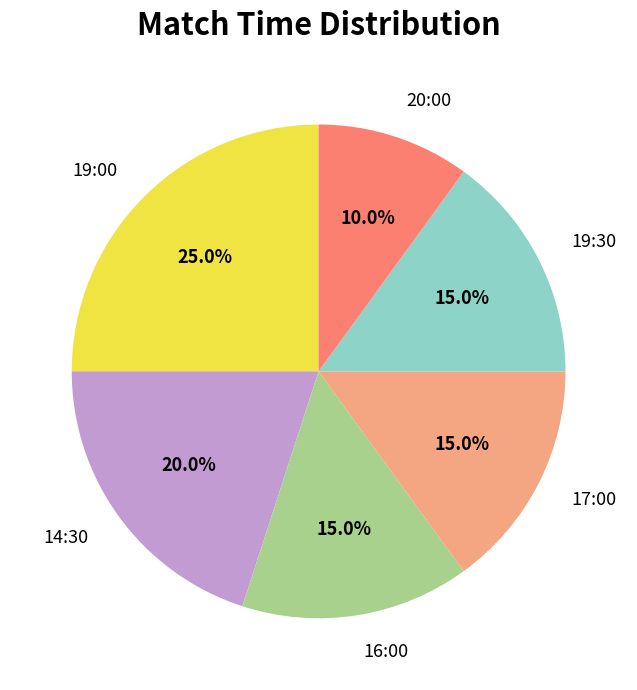

How many segments does this pie chart have?

6